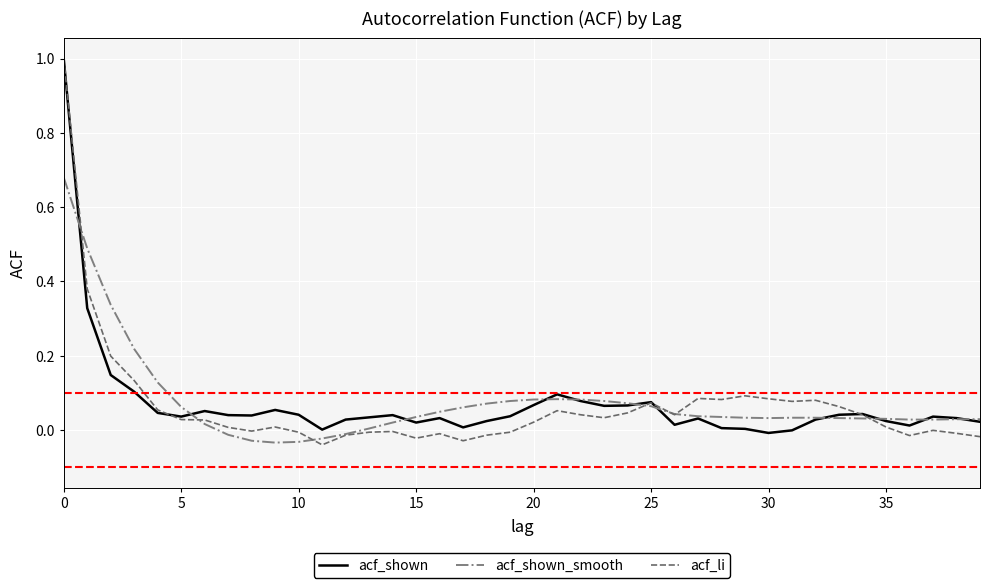

Does the chart display data point markers on the line(s)?

No